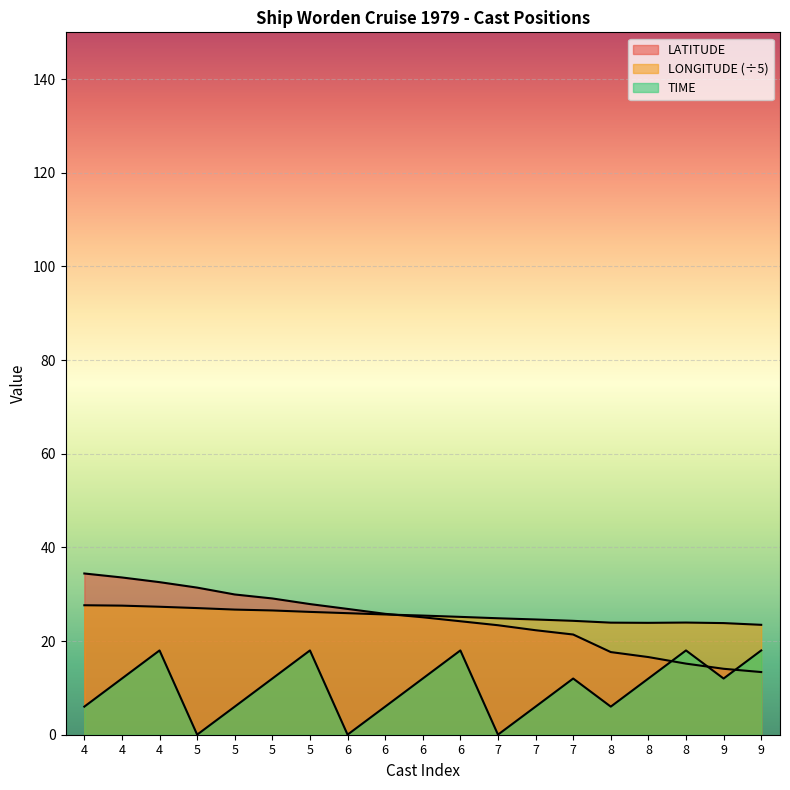

What are all the series names shown in the legend?

LATITUDE, LONGITUDE, TIME